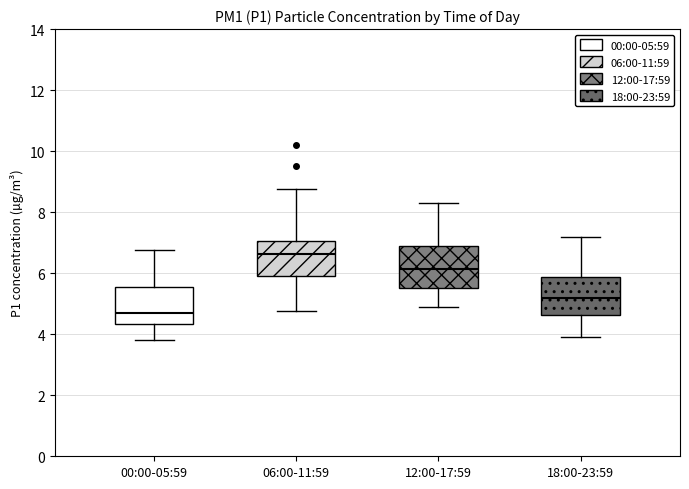

Reading left to right, transcribe this box plot: for each box, give where its median line is, the range the box spans, and where its two whiskers end, as read against the y-axis. The values are not printed on the chart, so give them approximately, as read against the axis.

00:00-05:59: median 4.6, box 4.4 to 5.6, whiskers 3.8 to 6.8
06:00-11:59: median 6.6, box 5.8 to 7.0, whiskers 4.8 to 8.8
12:00-17:59: median 6.2, box 5.6 to 6.8, whiskers 5.0 to 8.4
18:00-23:59: median 5.2, box 4.6 to 5.8, whiskers 4.0 to 7.2